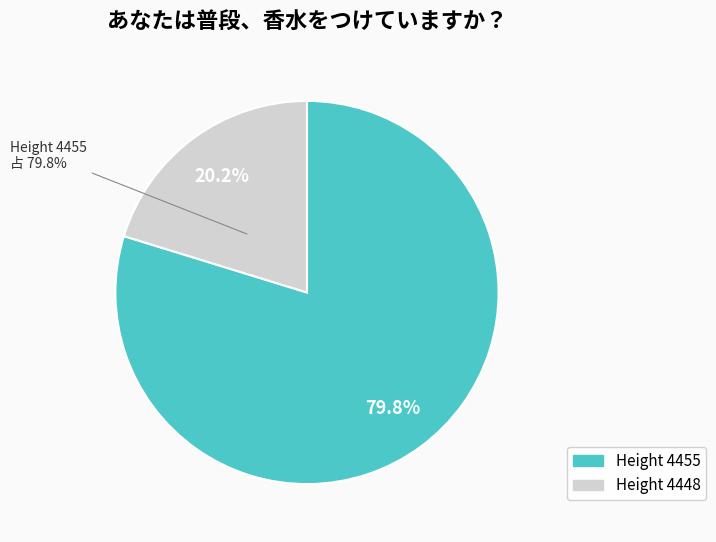

Do 4448 and 4455 together represent more than half of the pie?

Yes